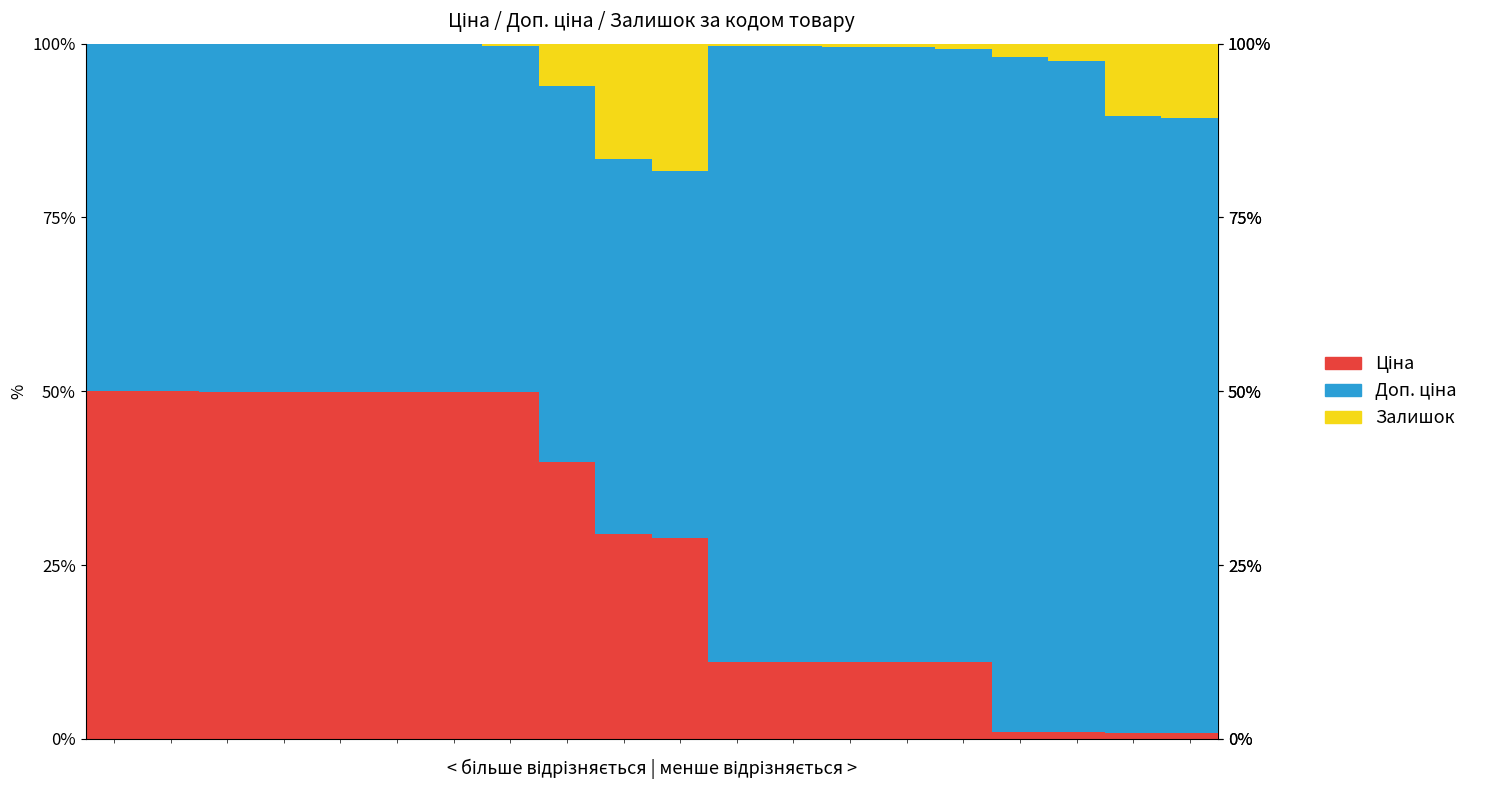

How many data points does each series have?

20